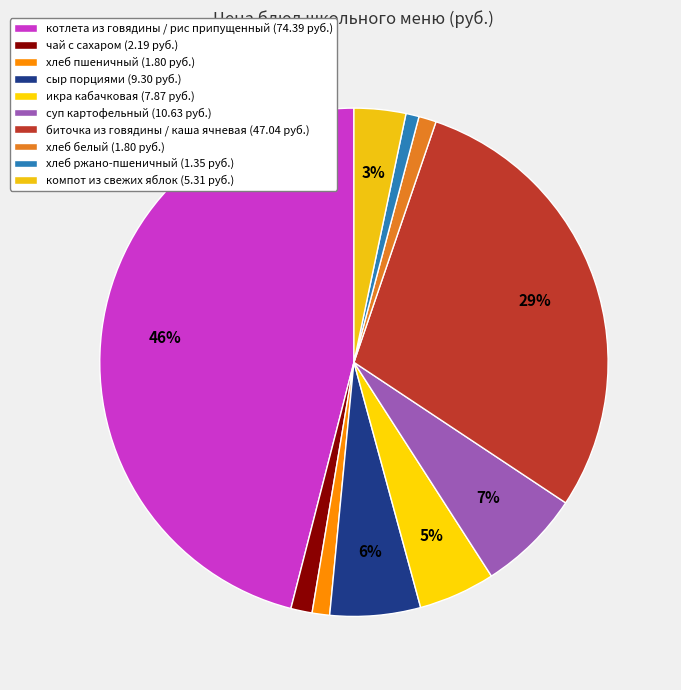

What percentage is NOT represented by суп картофельный?

93.4%